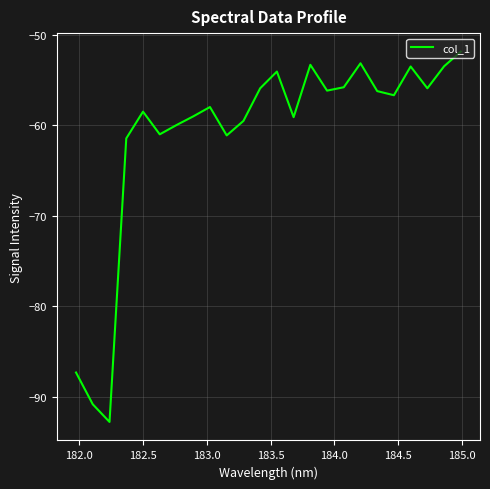

What is the minimum value shown in the chart?

-92.8